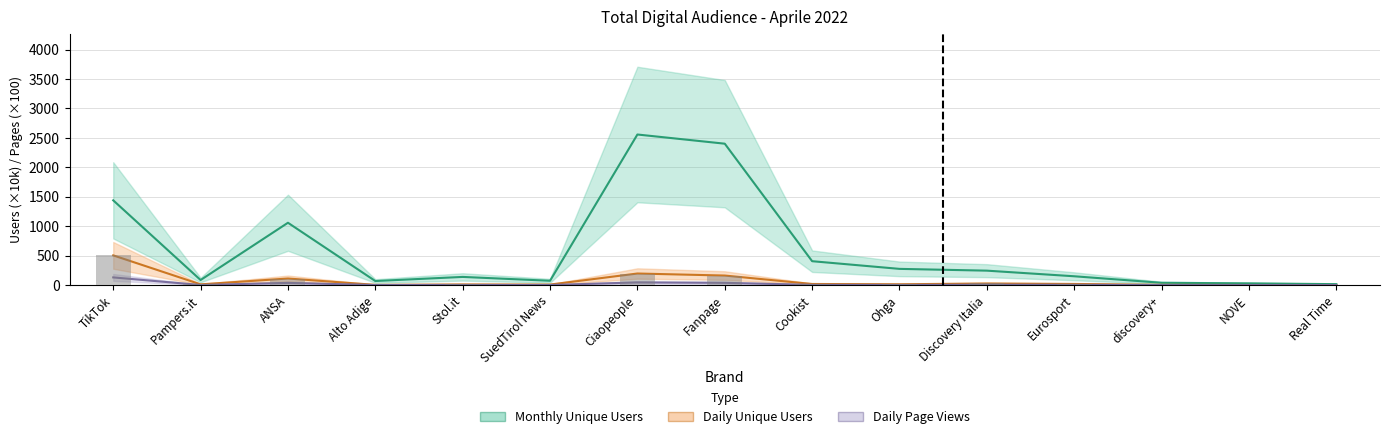

How many bars are there in total?

15